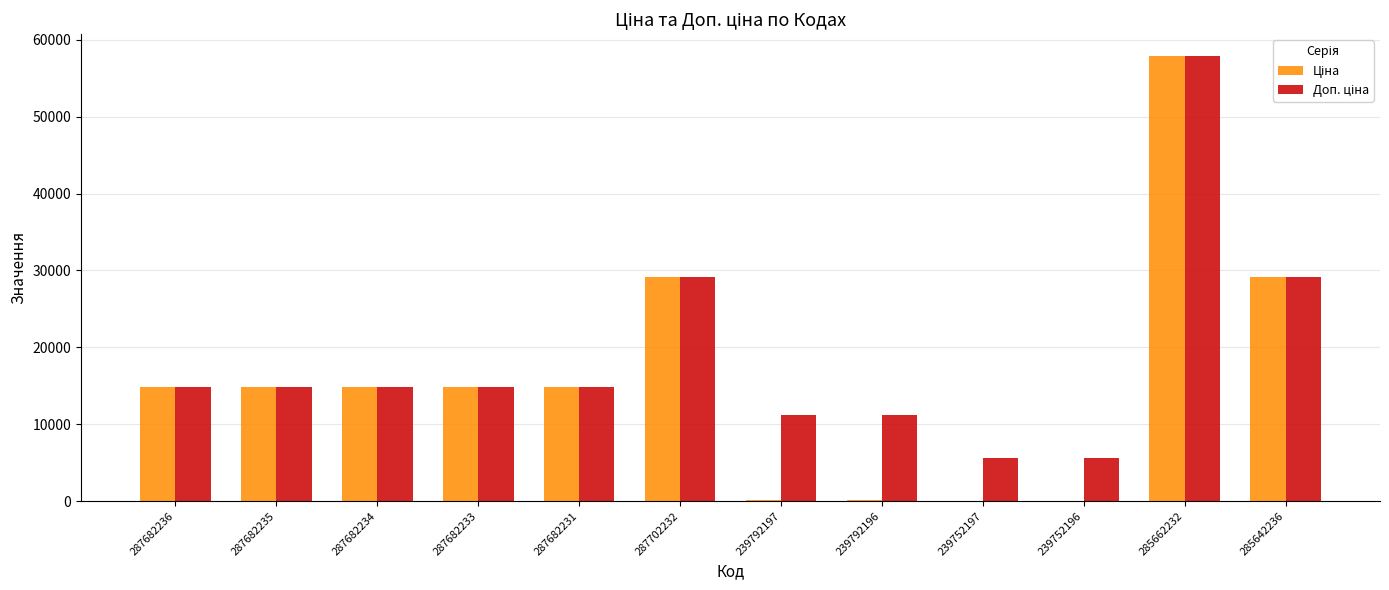

What is the greatest value displayed?

57826.2